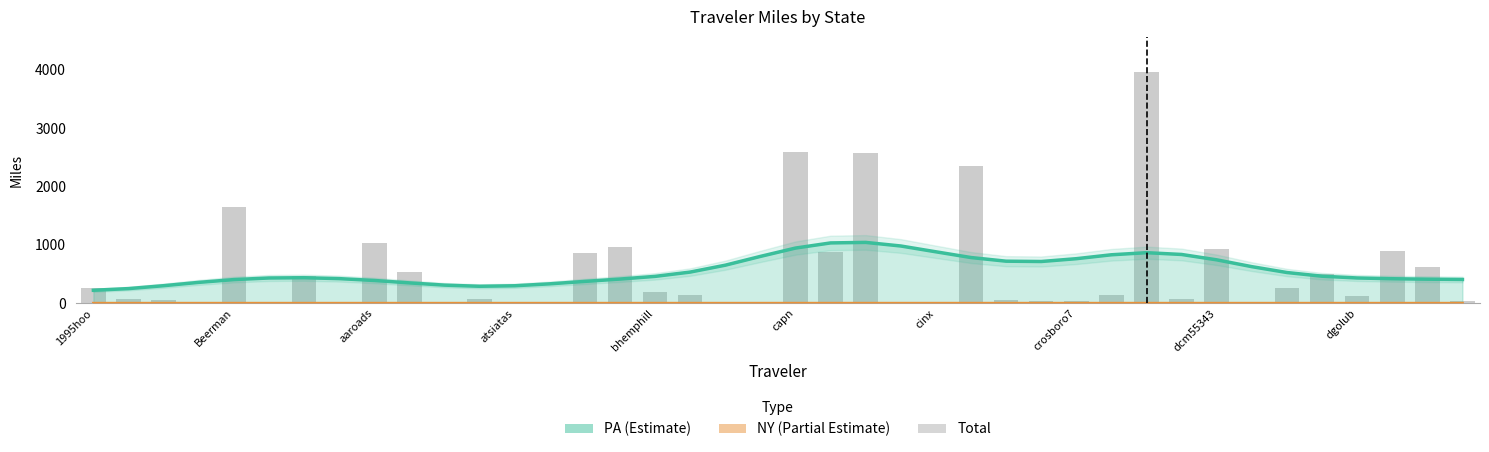

Reading right to left, extract all data points from this chart.

Total: dnthrox=35.8	dlsterner=616.4	dharwood=886.8	dgolub=122.3	dfilpus=499.6	deathtopumpkins=266.7	dctransit=6.6	dcm55343=929.4	dcharlie=76.8	dave1693=3965.2	dantheman=148.5	crosboro7=43.3	codyg1985=32.3	clark1mt=54.5	cl94=2347.9	cinx=2.9	chesspi=11.0	charliezeb=2566.4	chaddean=873.9	capn=2586.2	cabiness42=27.1	bogdymol=5.4	bobcobb=142.3	bhemphill=187.5	bejacob=962.1	baugh17=861.4	barefoot_driver=27.1	atsiatas=5.6	angelsfreeek=80.3	along=0.1	afarina=537.4	aaroads=1026.0	Ugnaught2=1.2	JamesMD=462.1	Echostatic=4.8	Beerman=1651.2	Based8=0.4	7_8=49.0	420Traveler=69.5	1995hoo=253.0
PA: dnthrox=35.8	dlsterner=616.4	dharwood=886.8	dgolub=122.3	dfilpus=499.6	deathtopumpkins=266.7	dctransit=6.6	dcm55343=929.4	dcharlie=76.8	dave1693=3965.2	dantheman=148.5	crosboro7=43.3	codyg1985=32.3	clark1mt=54.5	cl94=2347.7	cinx=2.9	chesspi=11.0	charliezeb=2566.2	chaddean=873.9	capn=2586.0	cabiness42=27.1	bogdymol=5.4	bobcobb=142.3	bhemphill=187.5	bejacob=962.1	baugh17=861.4	barefoot_driver=27.1	atsiatas=5.6	angelsfreeek=80.3	along=0.1	afarina=537.4	aaroads=1026.0	Ugnaught2=1.2	JamesMD=462.1	Echostatic=4.8	Beerman=1651.2	Based8=0.4	7_8=49.0	420Traveler=69.5	1995hoo=253.0
NY: dnthrox=0.0	dlsterner=0.0	dharwood=0.0	dgolub=0.0	dfilpus=0.0	deathtopumpkins=0.0	dctransit=0.0	dcm55343=0.0	dcharlie=0.0	dave1693=0.0	dantheman=0.0	crosboro7=0.0	codyg1985=0.0	clark1mt=0.0	cl94=0.2	cinx=0.0	chesspi=0.0	charliezeb=0.2	chaddean=0.0	capn=0.1	cabiness42=0.0	bogdymol=0.0	bobcobb=0.0	bhemphill=0.0	bejacob=0.0	baugh17=0.0	barefoot_driver=0.0	atsiatas=0.0	angelsfreeek=0.0	along=0.0	afarina=0.0	aaroads=0.0	Ugnaught2=0.0	JamesMD=0.0	Echostatic=0.0	Beerman=0.0	Based8=0.0	7_8=0.0	420Traveler=0.0	1995hoo=0.0